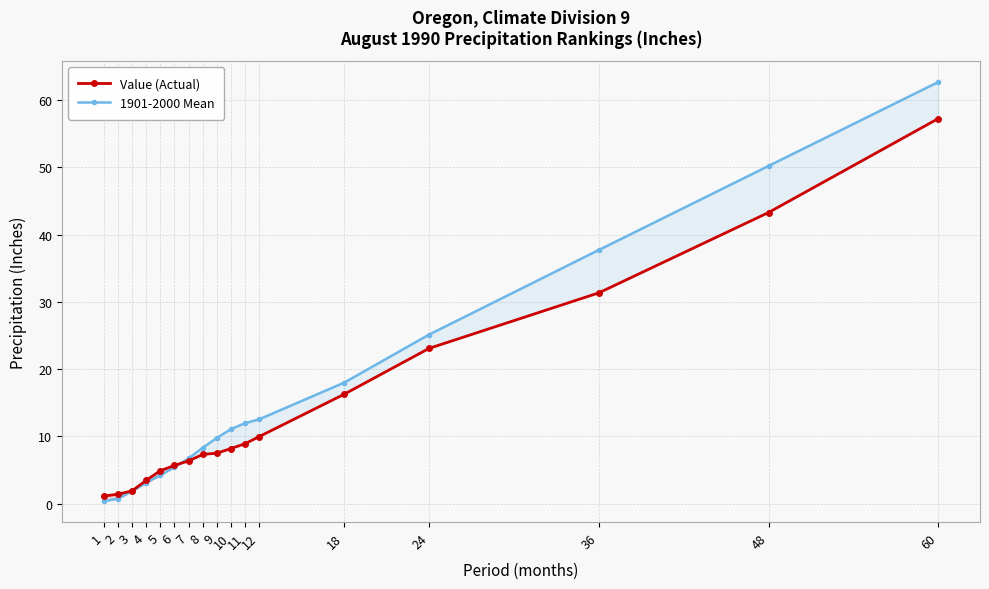

What is the sum of the Value (Actual) values at 12 and 18?

26.2